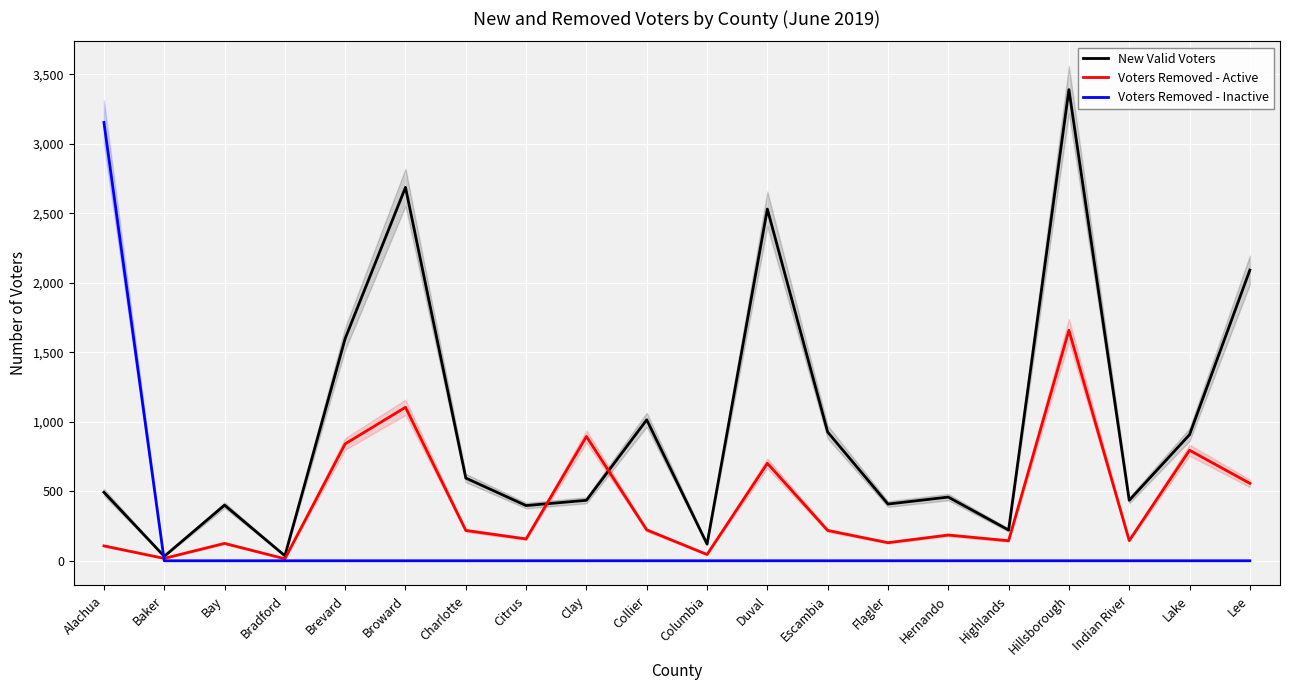

The value of New Valid Voters at Charlotte is 595. True or false?

True